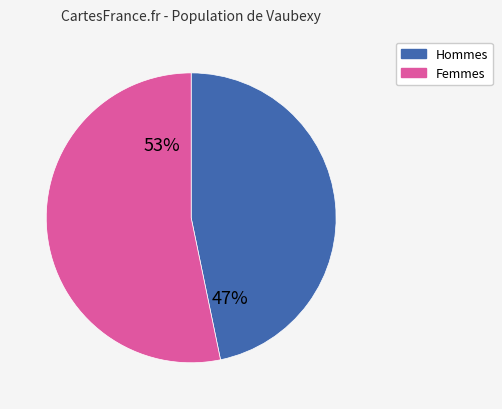

To the nearest percent, what is the difference between the largest and smallest slice percentages?

6%